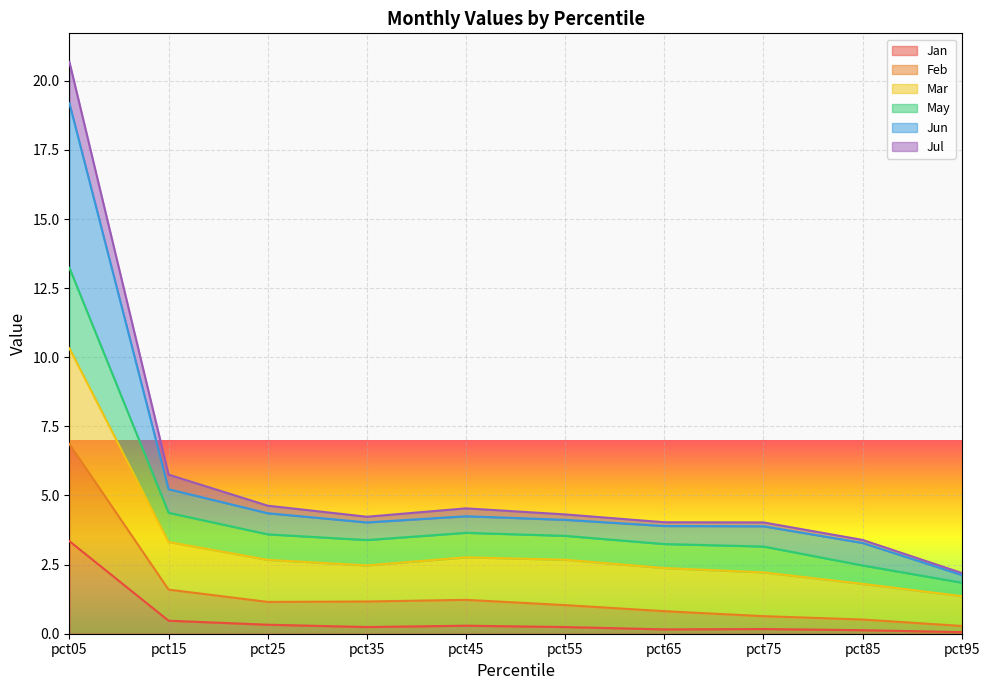

At how many categories does at least one series exceed 9?

1